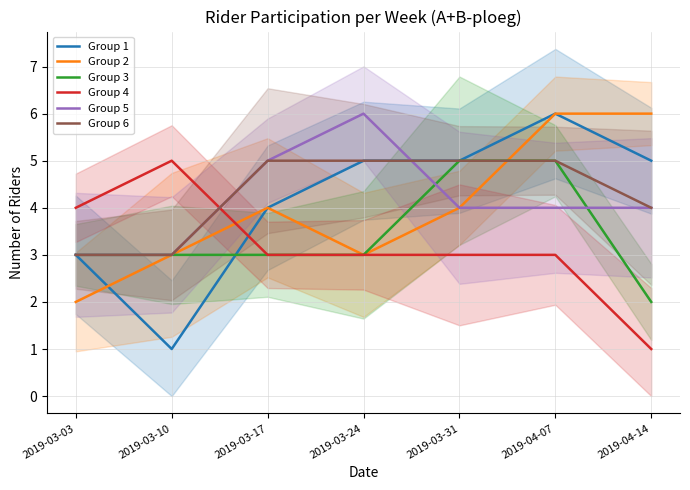

At which category does Group 1 reach its first local peak?

2019-04-07